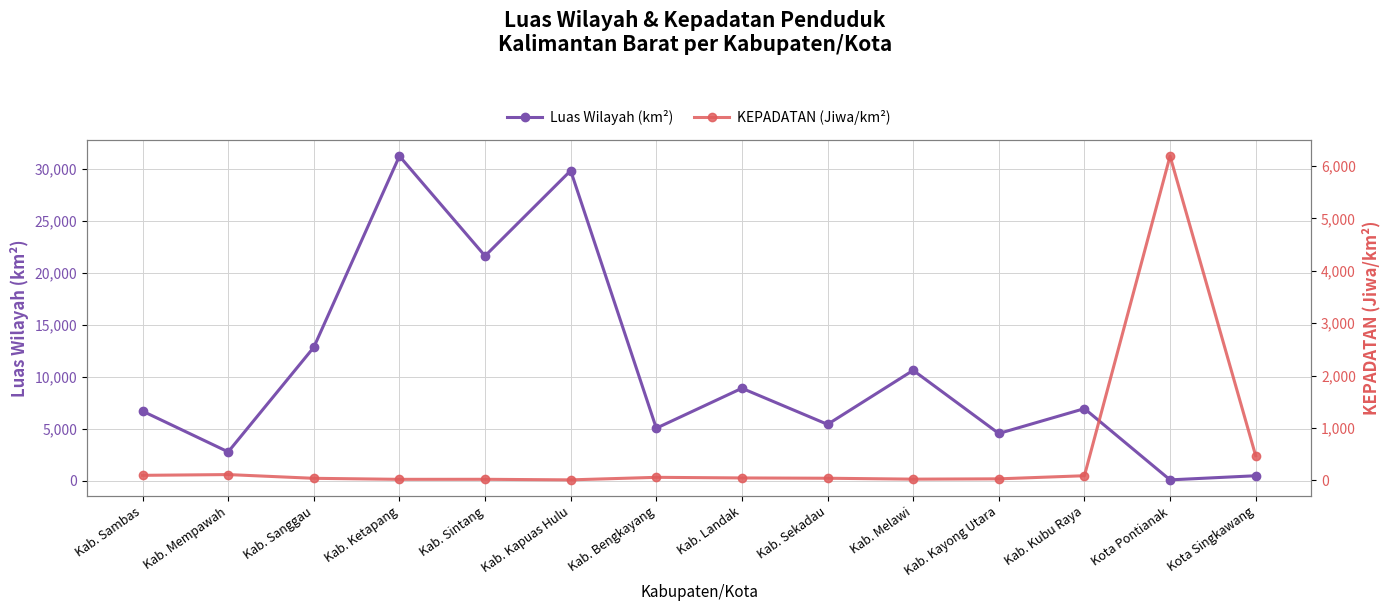

What are all the series names shown in the legend?

Luas Wilayah (km²), KEPADATAN (Jiwa/km²)